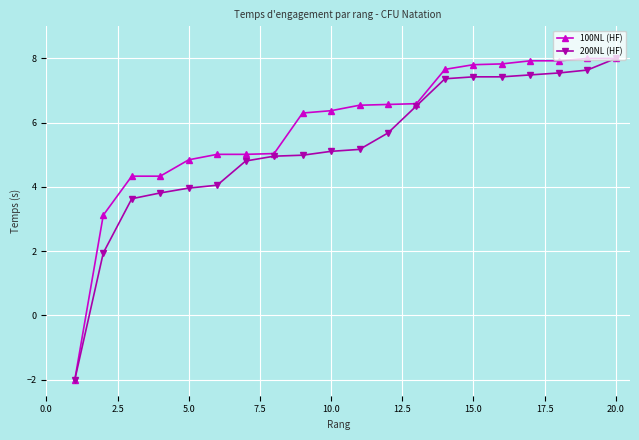

Rank the series by their average value, from highest to lowest.

100NL (HF), 200NL (HF)